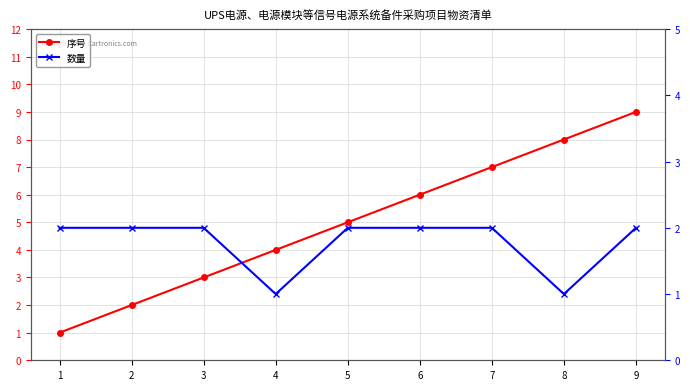

What is the difference between the maximum and minimum values in the 数量 series?

1